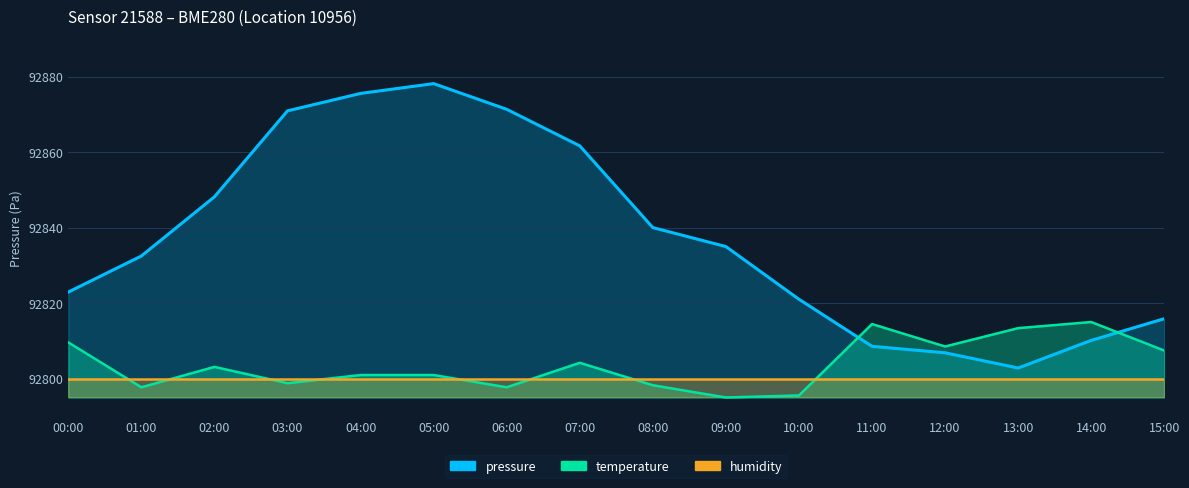

Reading left to right, what are all the values shown in this chart?

pressure: 00:00=92822.9	01:00=92832.5	02:00=92848.2	03:00=92871.0	04:00=92875.6	05:00=92878.2	06:00=92871.4	07:00=92861.7	08:00=92840.0	09:00=92835.0	10:00=92821.0	11:00=92808.6	12:00=92806.8	13:00=92802.8	14:00=92810.1	15:00=92815.9
temperature: 00:00=92809.6	01:00=92797.7	02:00=92803.1	03:00=92798.8	04:00=92800.9	05:00=92800.9	06:00=92797.7	07:00=92804.2	08:00=92798.2	09:00=92795.0	10:00=92795.5	11:00=92814.5	12:00=92808.5	13:00=92813.4	14:00=92815.0	15:00=92807.4
humidity: 00:00=92800.0	01:00=92800.0	02:00=92800.0	03:00=92800.0	04:00=92800.0	05:00=92800.0	06:00=92800.0	07:00=92800.0	08:00=92800.0	09:00=92800.0	10:00=92800.0	11:00=92800.0	12:00=92800.0	13:00=92800.0	14:00=92800.0	15:00=92800.0